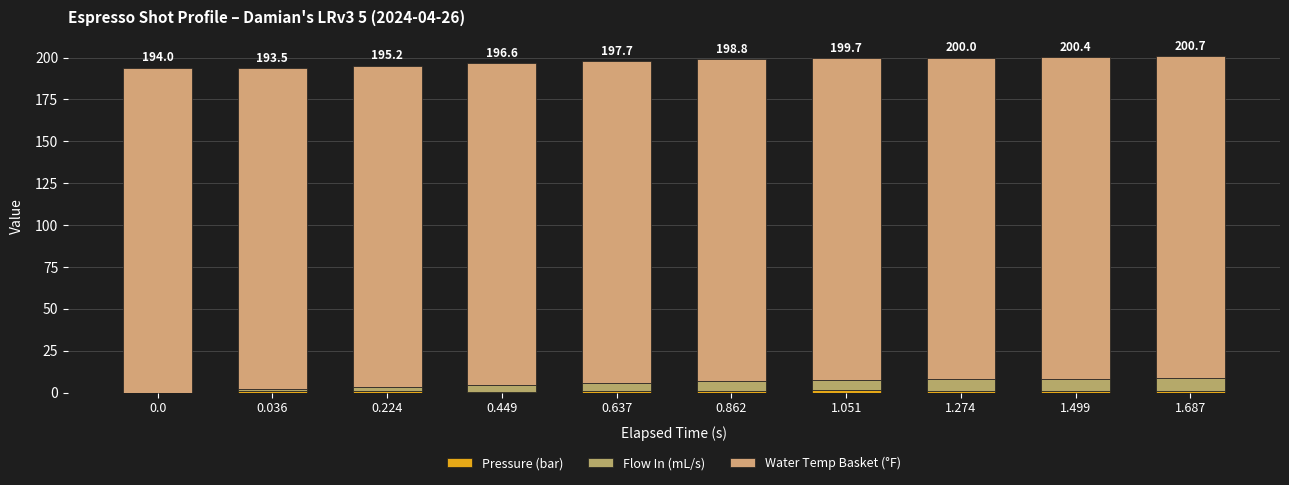

Is it true that Flow In (mL/s) equals 9.8 at 0.862?

False